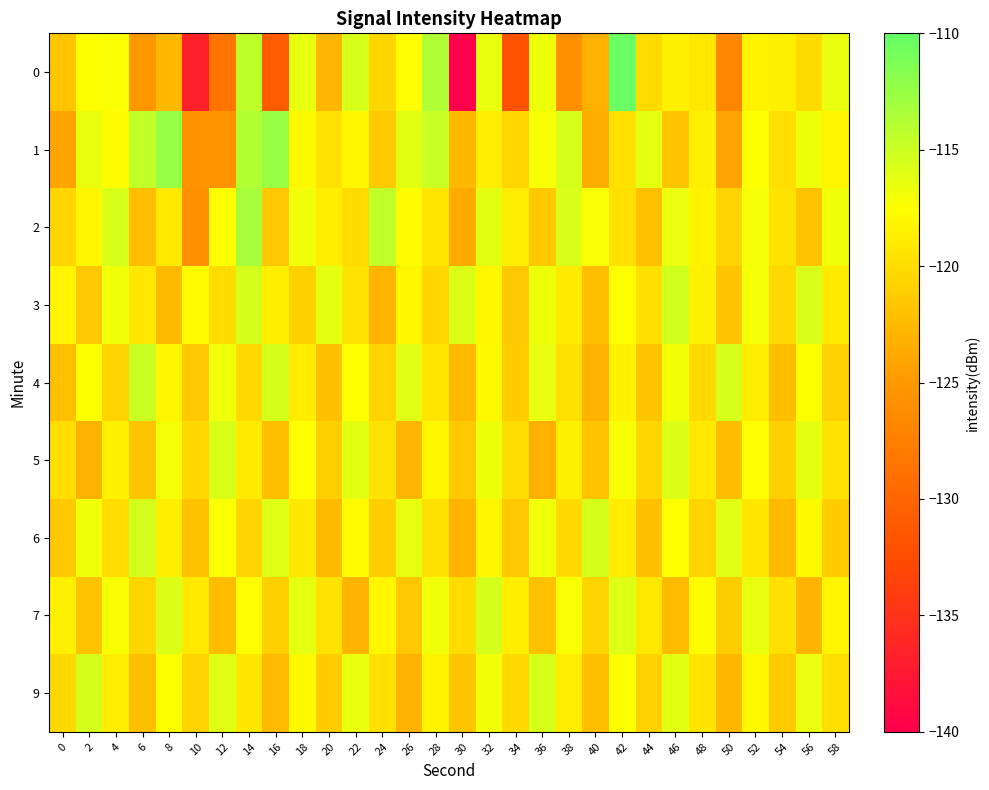

Rank the series at 44 from lowest to highest value.

2, 6, 4, 9, 5, 0, 3, 7, 1